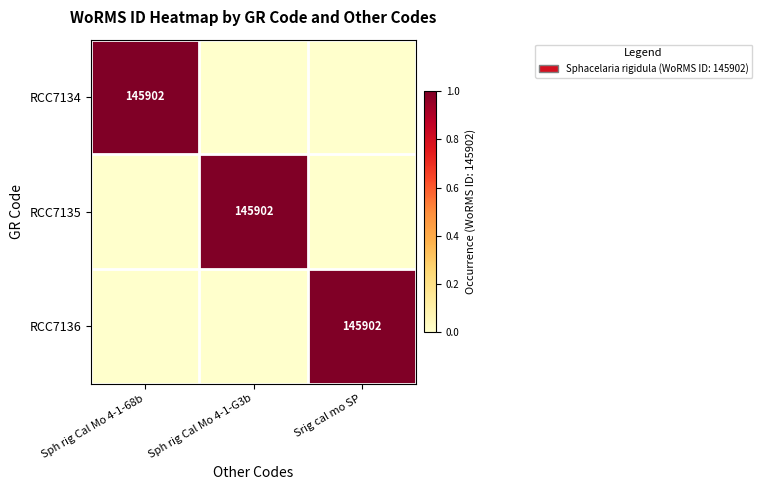

The value of RCC7134 at Sph rig Cal Mo 4-1-68b is 208594. True or false?

False